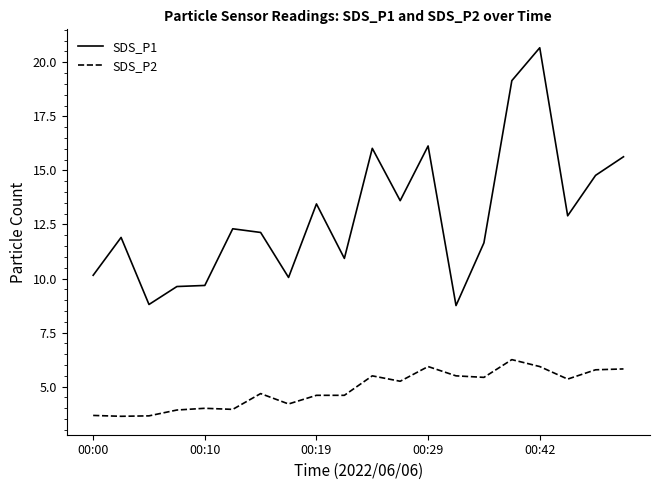

What is the difference between the maximum and minimum values in the SDS_P2 series?

2.6